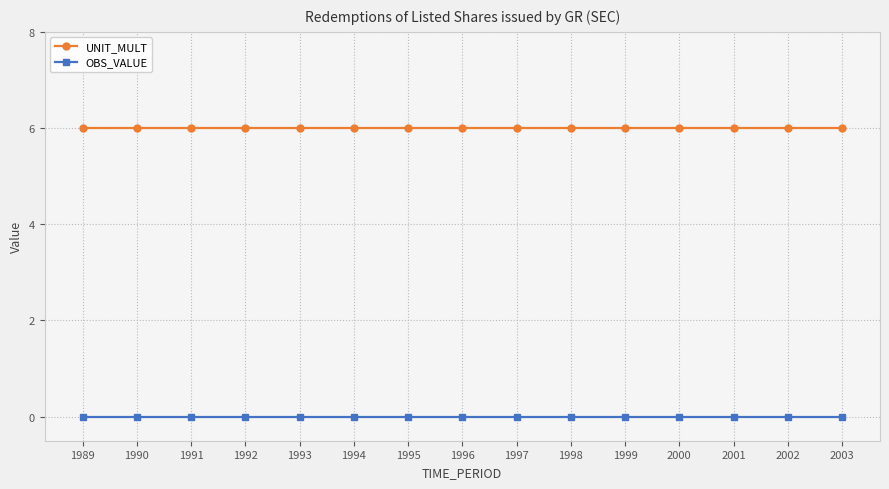

What is the greatest value displayed?

6